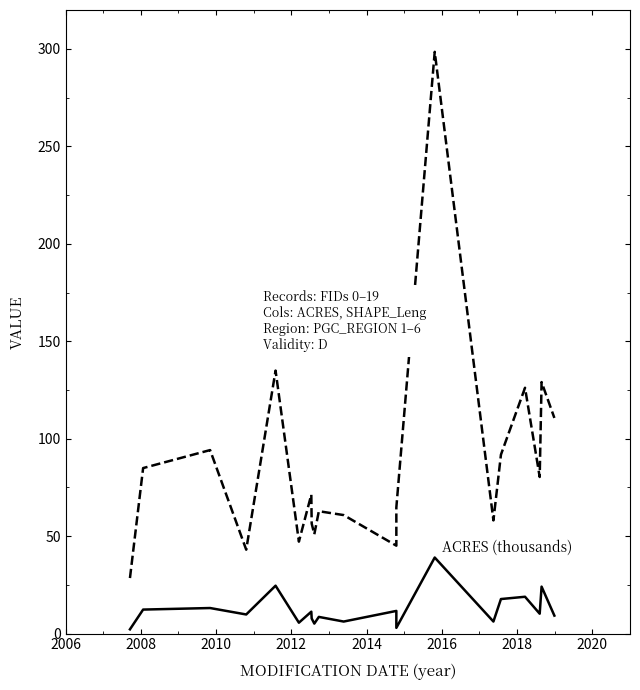

What is the greatest value displayed?

298.5